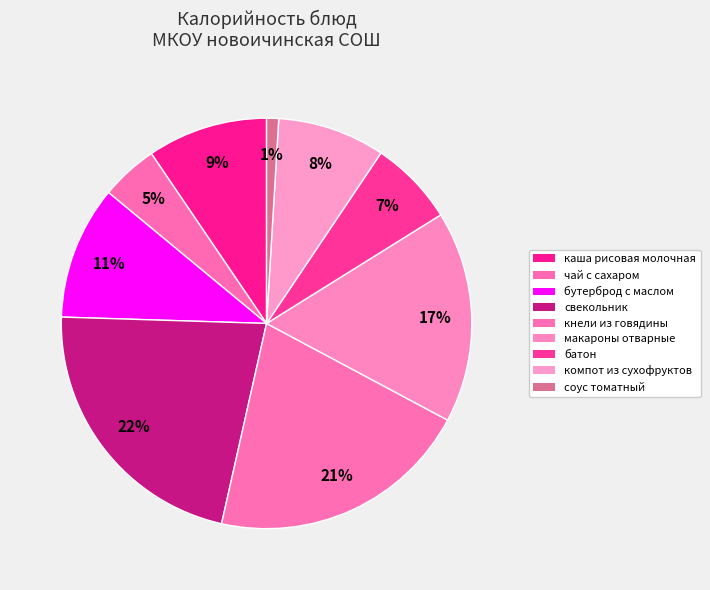

What percentage is the каша рисовая молочная slice, to the nearest percent?

9%